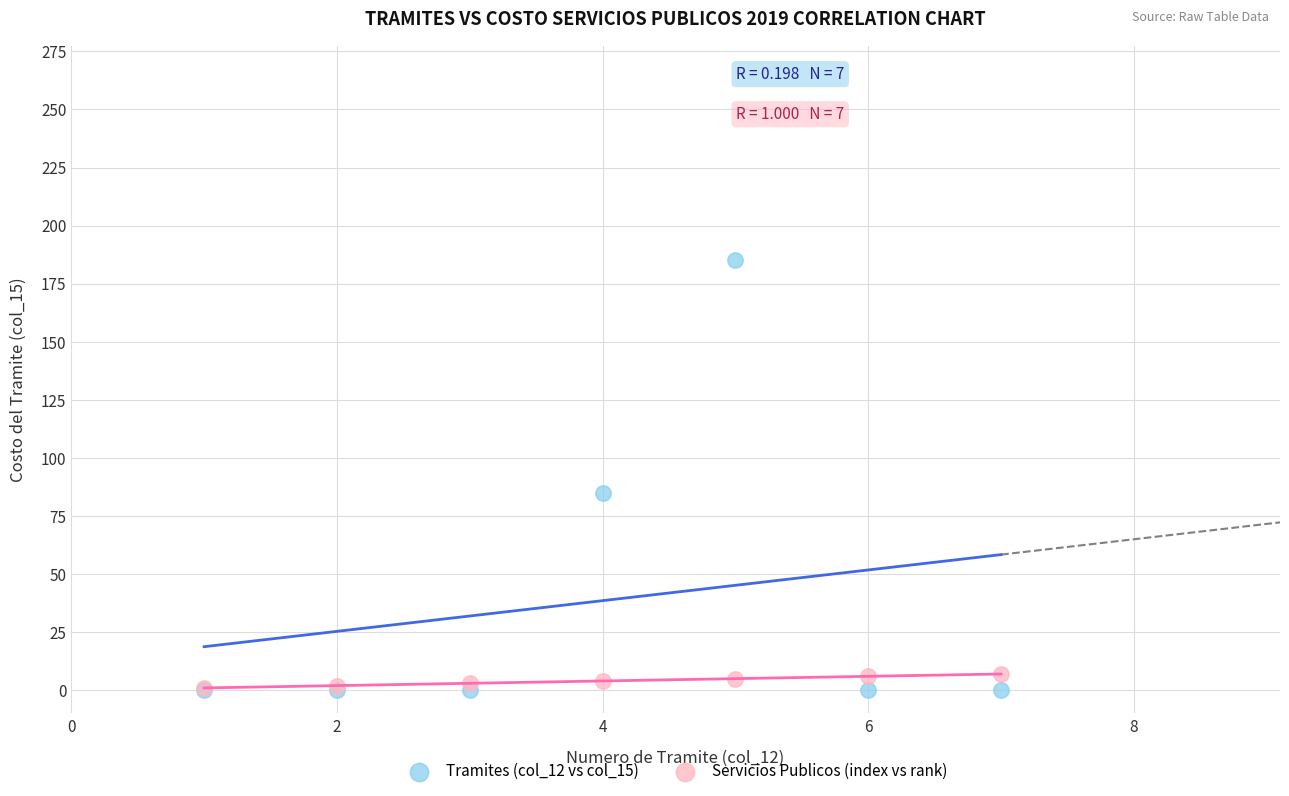

Across all series, what Y value is closest to 92?

85